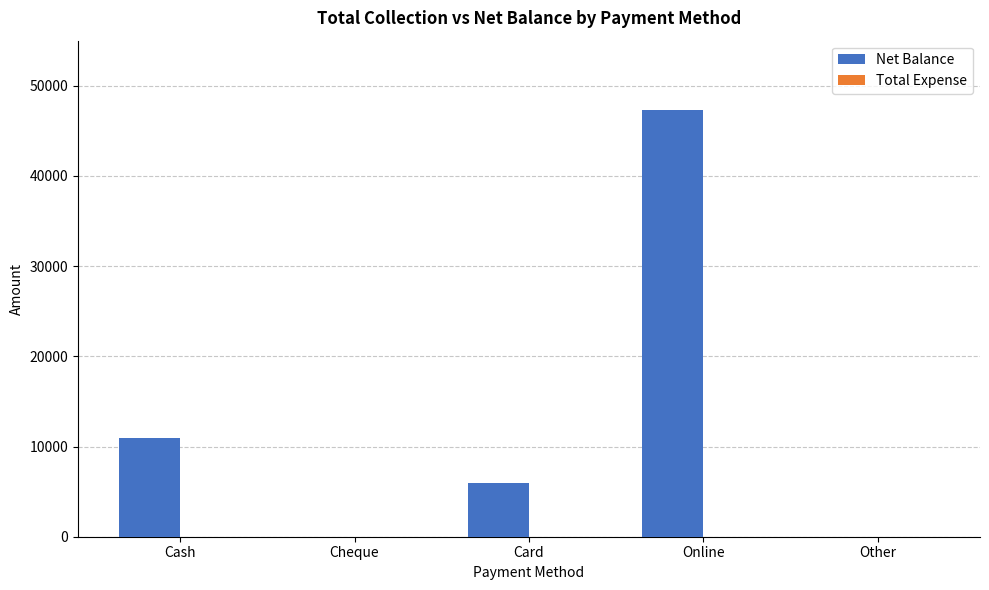

Reading right to left, transcribe all the data shown in this chart.

Other=0	Online=47300	Card=6000	Cheque=0	Cash=11000